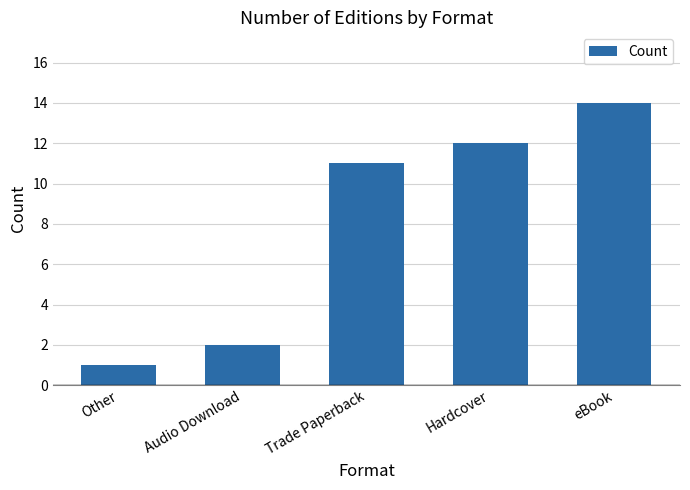

At which label is the value closest to 7?

Trade Paperback